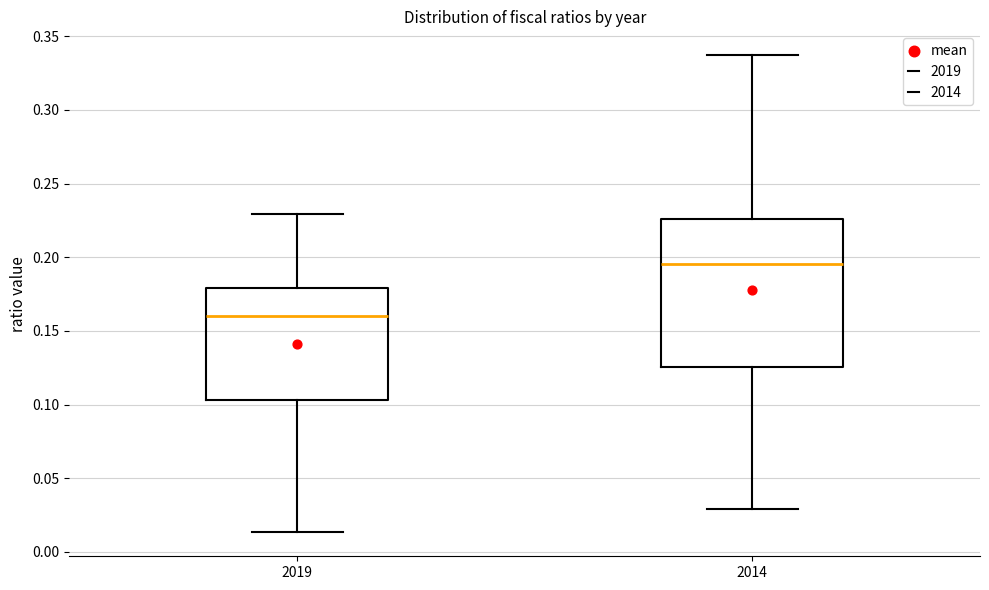

Reading left to right, transcribe this box plot: for each box, give where its median line is, the range the box spans, and where its two whiskers end, as read against the y-axis. The values are not printed on the chart, so give them approximately, as read against the axis.

2019: median 0.160, box 0.105 to 0.180, whiskers 0.015 to 0.230
2014: median 0.195, box 0.125 to 0.225, whiskers 0.030 to 0.335